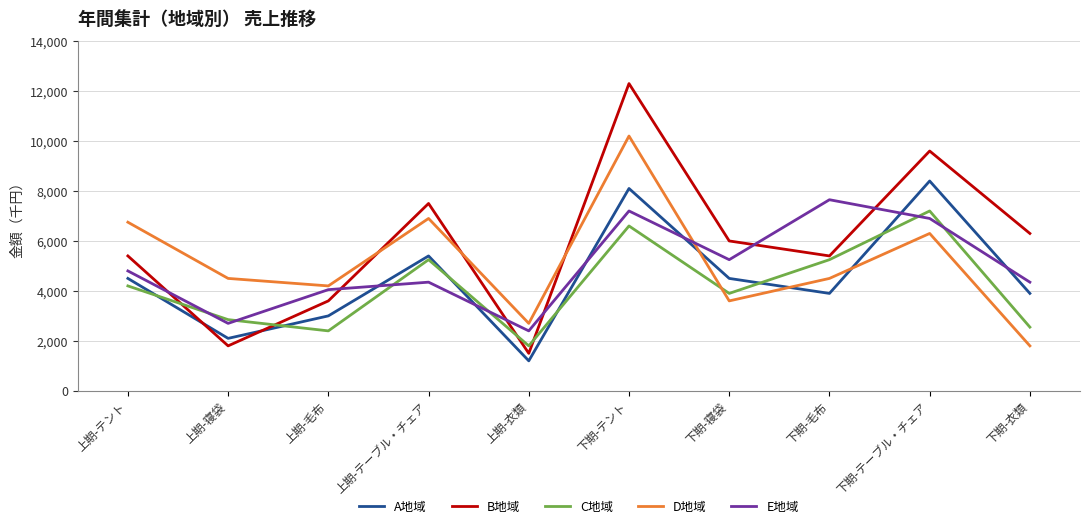

Which category has the lowest value in the A地域 series?

上期-衣類